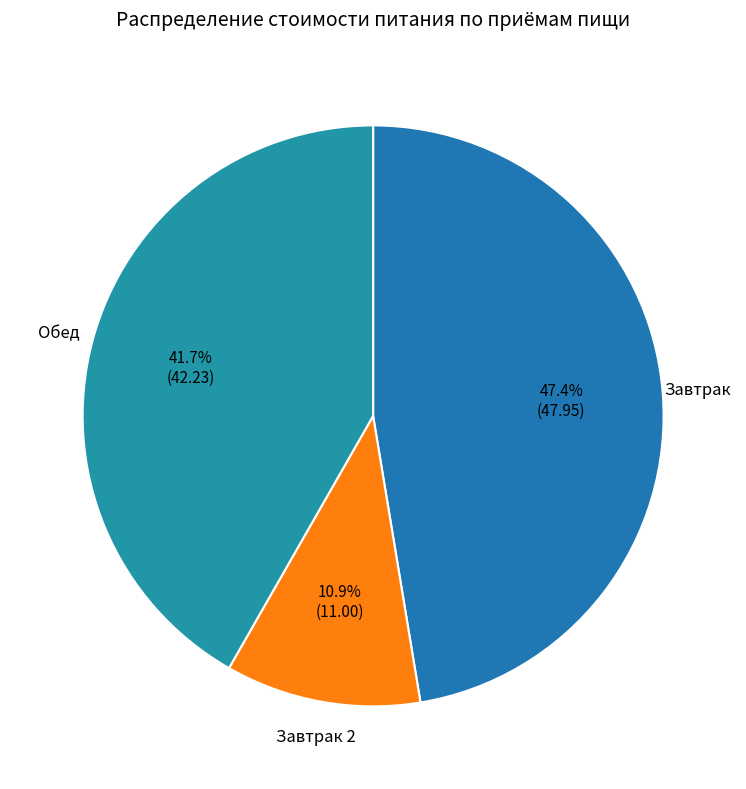

Count the number of slices in the pie.

3